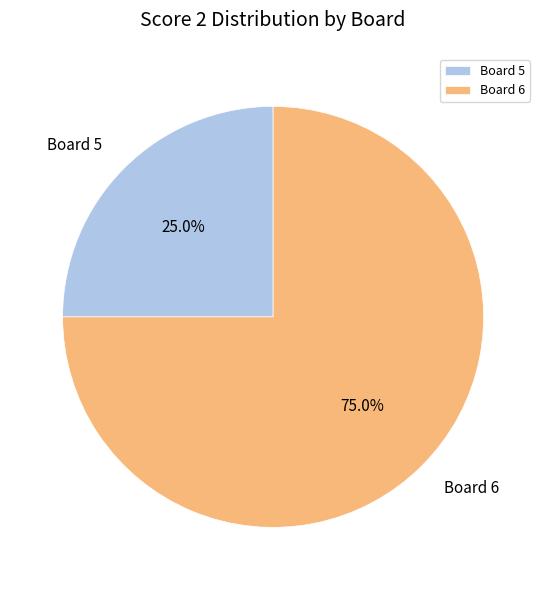

What is the ratio of the value at Board 5 to the value at Board 6?

0.3